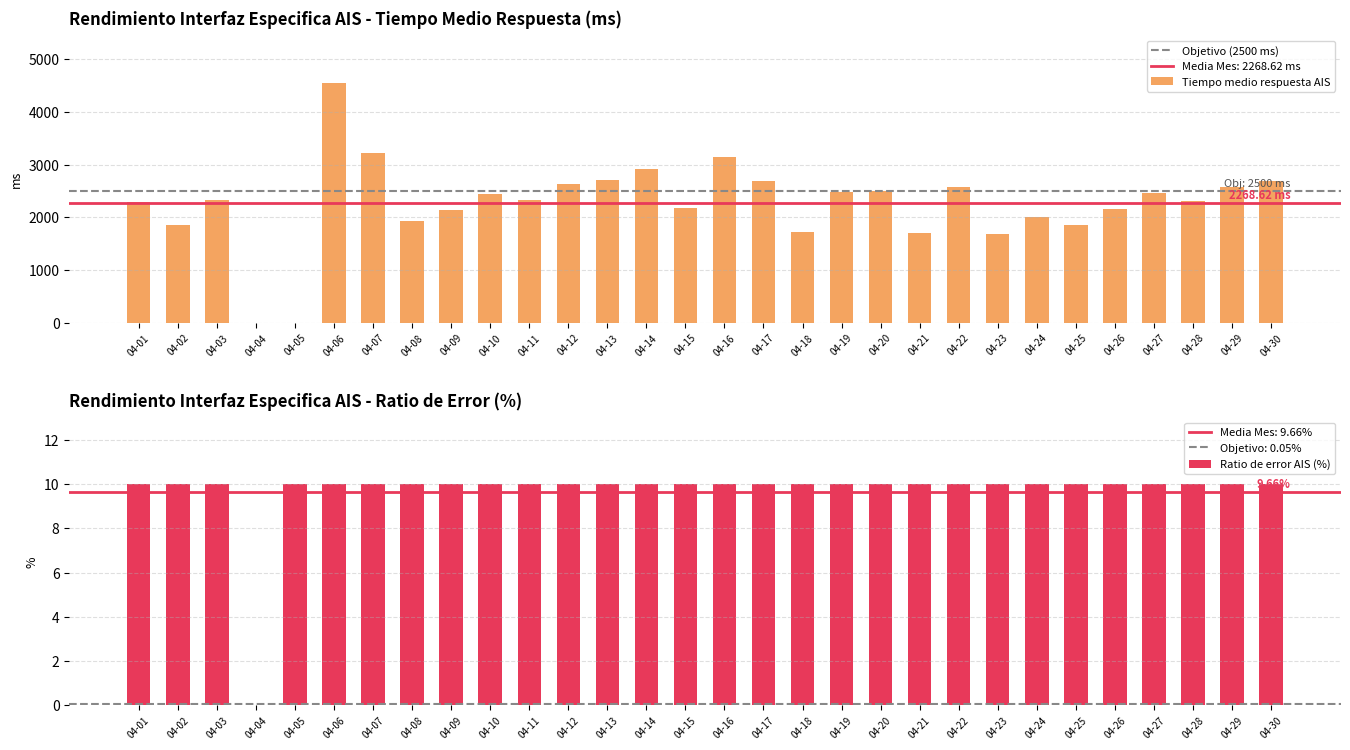

Is it true that Tiempo medio respuesta AIS equals 2573.0 at 04-22?

True